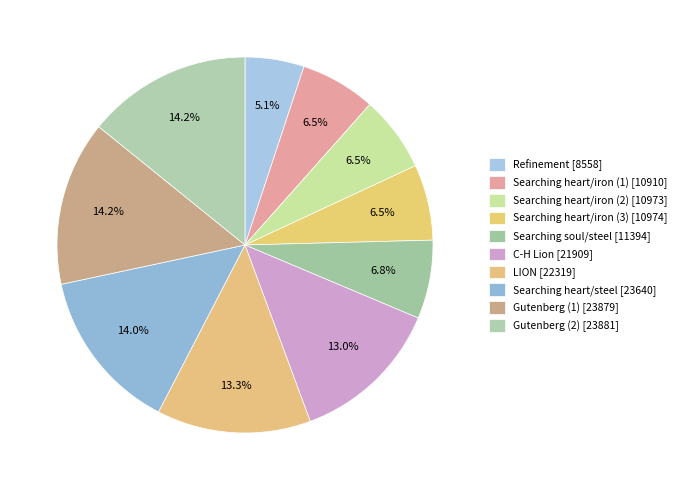

Count the number of slices in the pie.

10